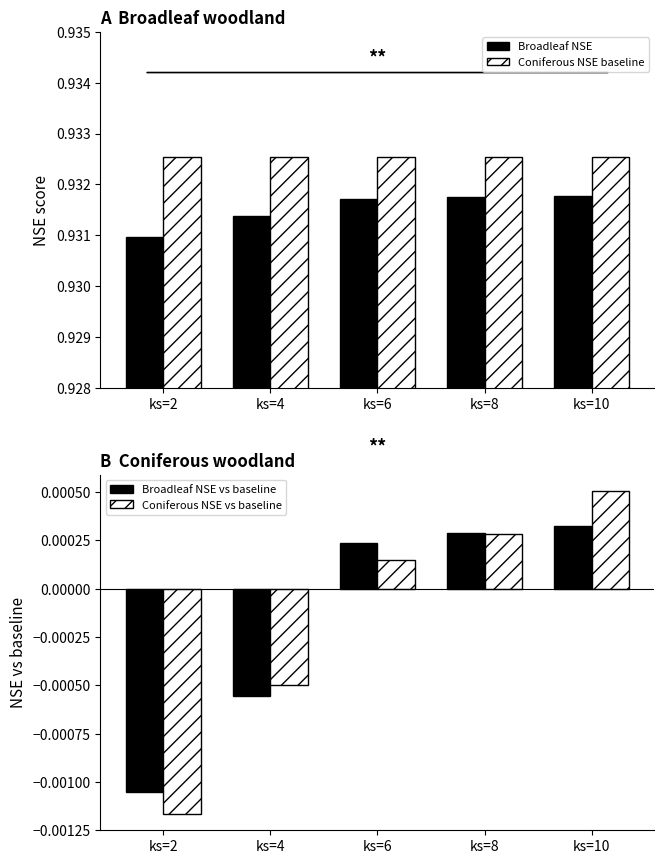

Is the value of Coniferous woodland NSE (baseline) at ks=10 greater than the value of Broadleaf NSE vs baseline at ks=8?

Yes